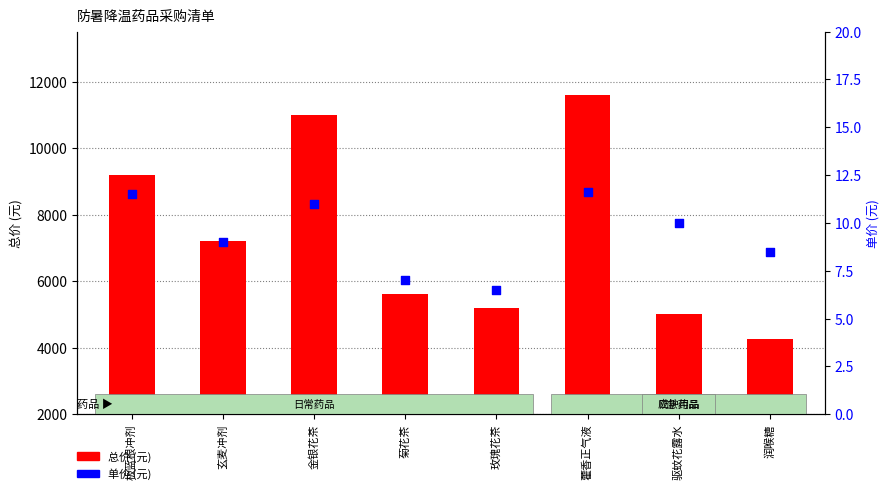

What is the total value across all series at 板蓝根冲剂?

9211.5